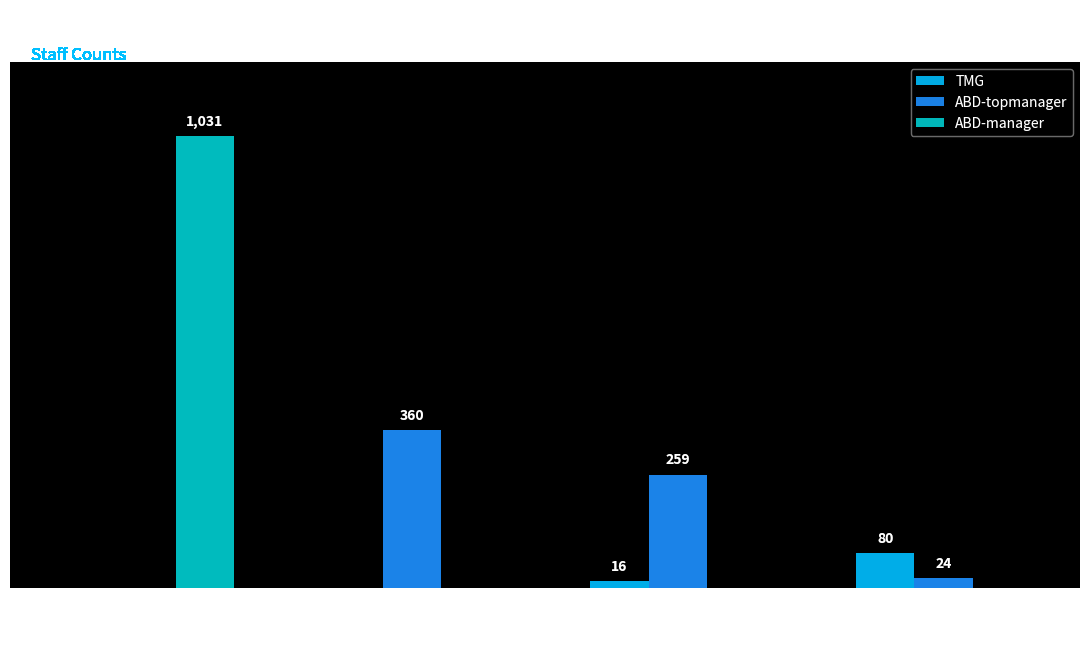

Which series changed the most between 17 and 18?

ABD-topmanager